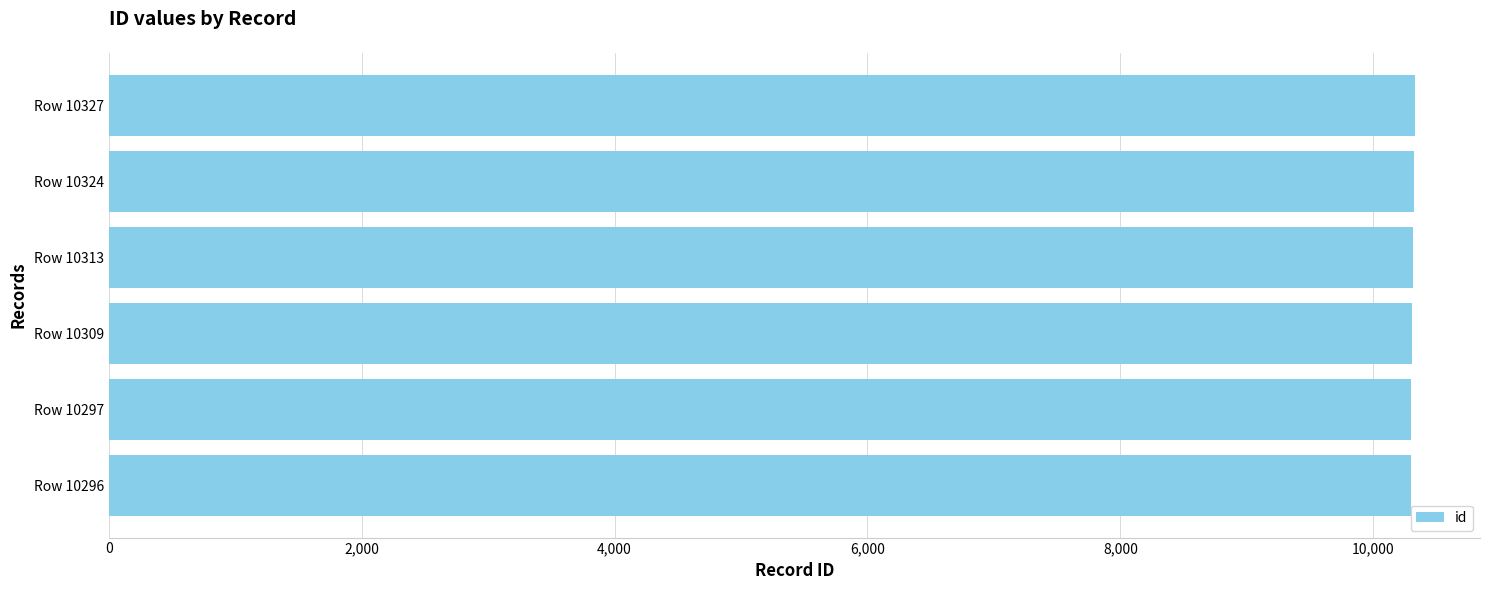

Approximately how many times larger is the value at Row 10296 compared to Row 10324?

1.0